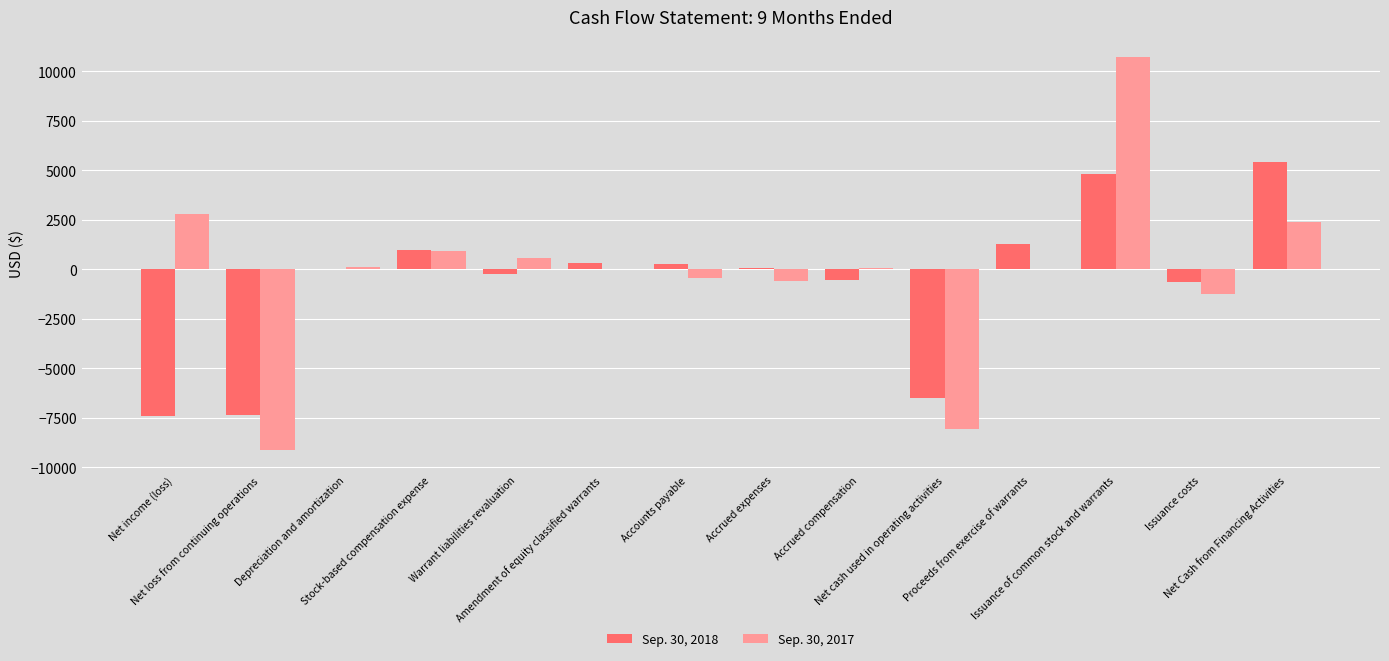

What is the sum of all Sep. 30, 2018 values?

-9493